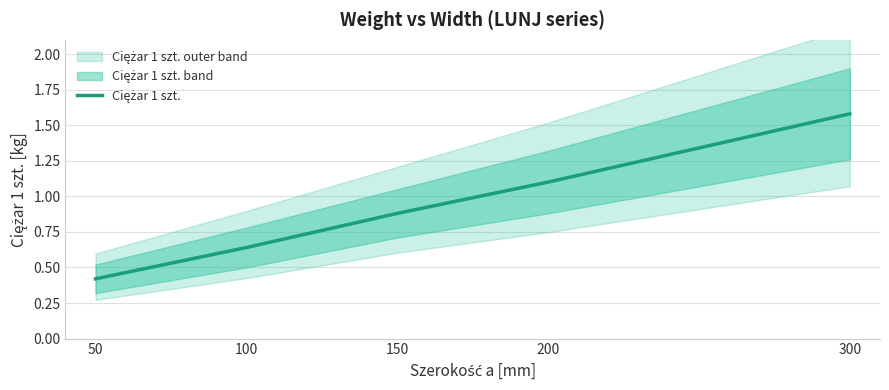

True or false: the data shows 0.2 at 50.

False